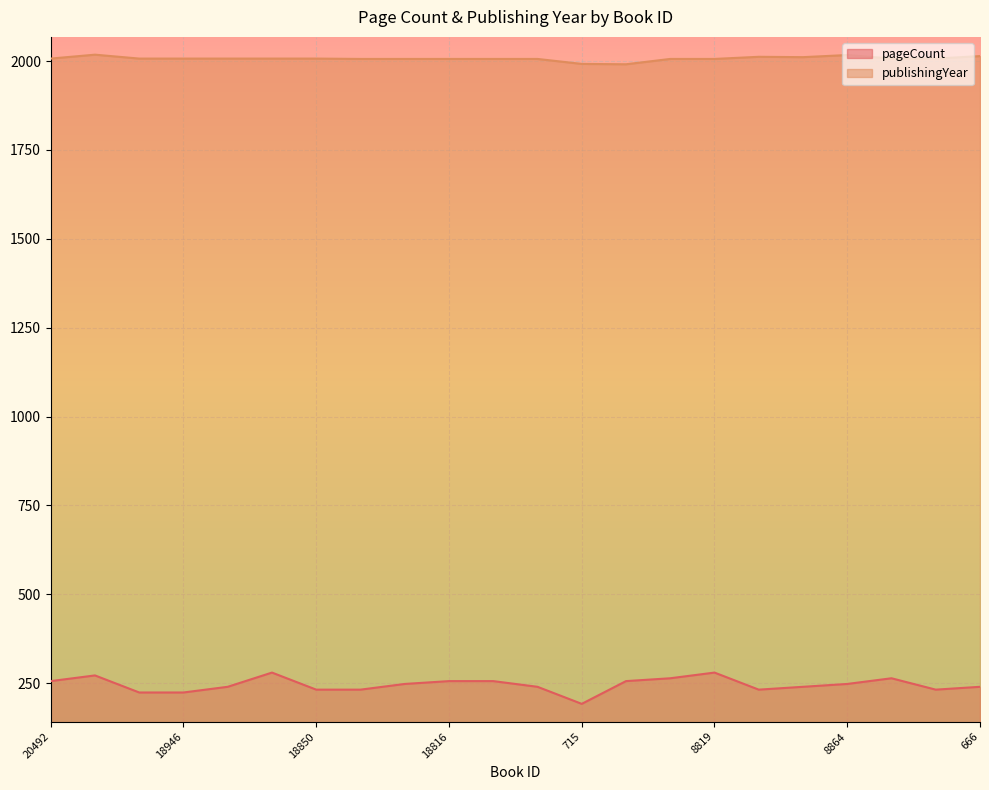

Between 20492 and 14429, which is larger?

20492